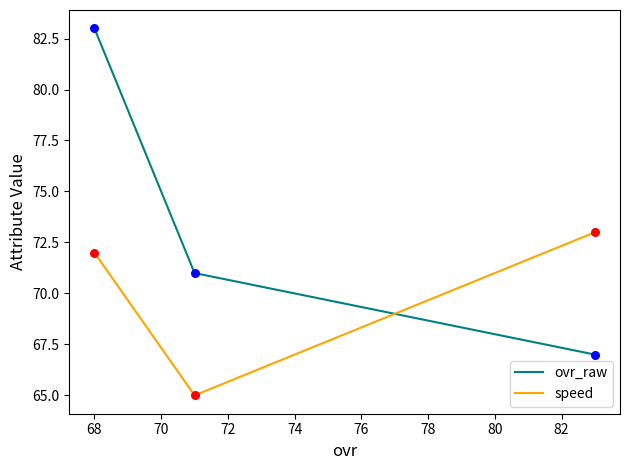

Which series has the largest range (max minus min)?

ovr_raw